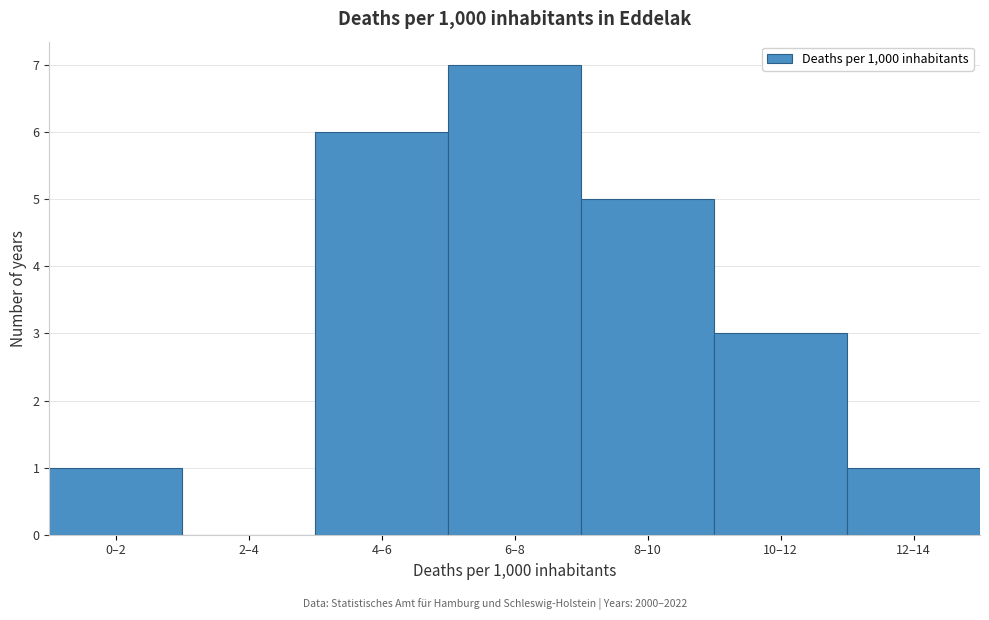

Reading left to right, list all the values displayed in this chart.

0–2=1	2–4=0	4–6=6	6–8=7	8–10=5	10–12=3	12–14=1